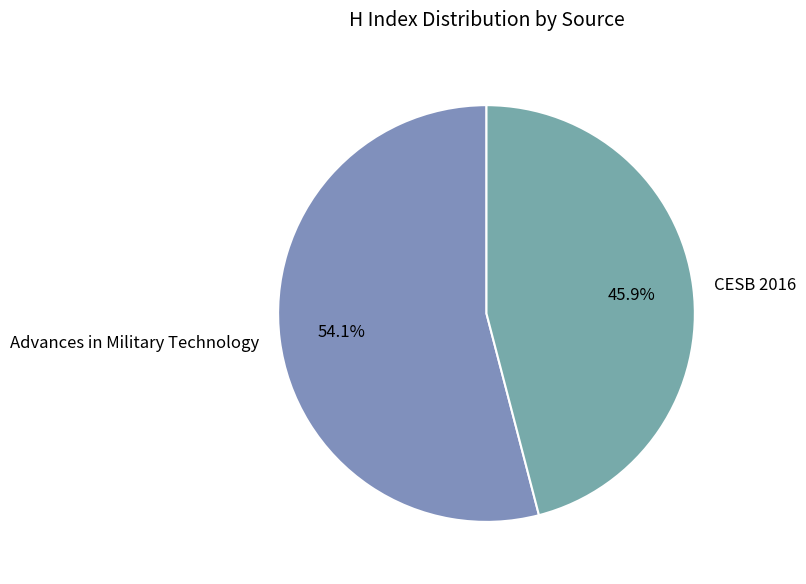

Does any single category account for the majority?

Yes